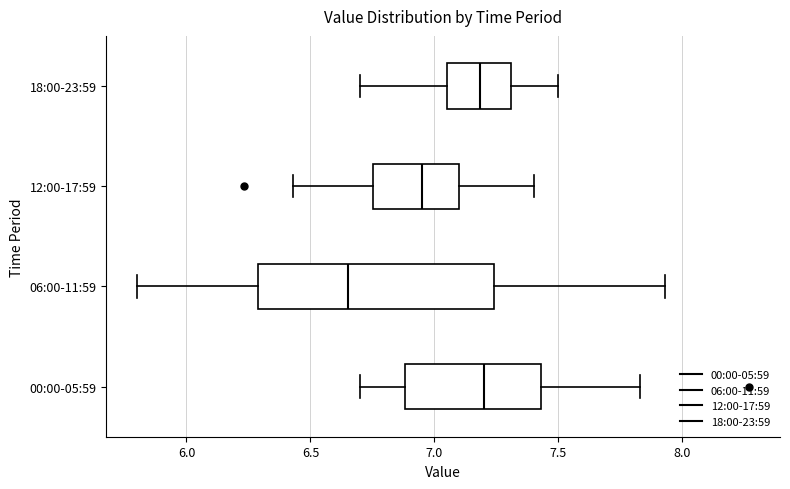

Reading bottom to top, transcribe this box plot: for each box, give where its median line is, the range the box spans, and where its two whiskers end, as read against the x-axis. The values are not printed on the chart, so give them approximately, as read against the axis.

00:00-05:59: median 7.20, box 6.90 to 7.45, whiskers 6.70 to 7.85
06:00-11:59: median 6.65, box 6.30 to 7.25, whiskers 5.80 to 7.95
12:00-17:59: median 6.95, box 6.75 to 7.10, whiskers 6.45 to 7.40
18:00-23:59: median 7.20, box 7.05 to 7.30, whiskers 6.70 to 7.50